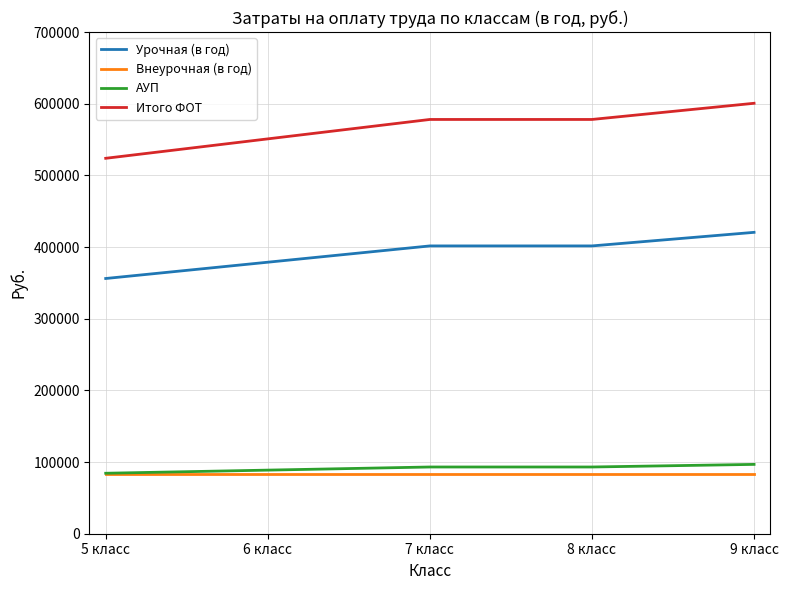

What is the highest value of the Урочная (в год) series?

420540.1